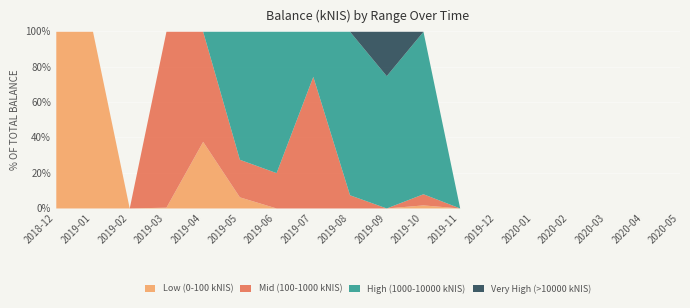

Which series changed the most between 2019-04 and 2019-08?

High (1000-10000 kNIS)